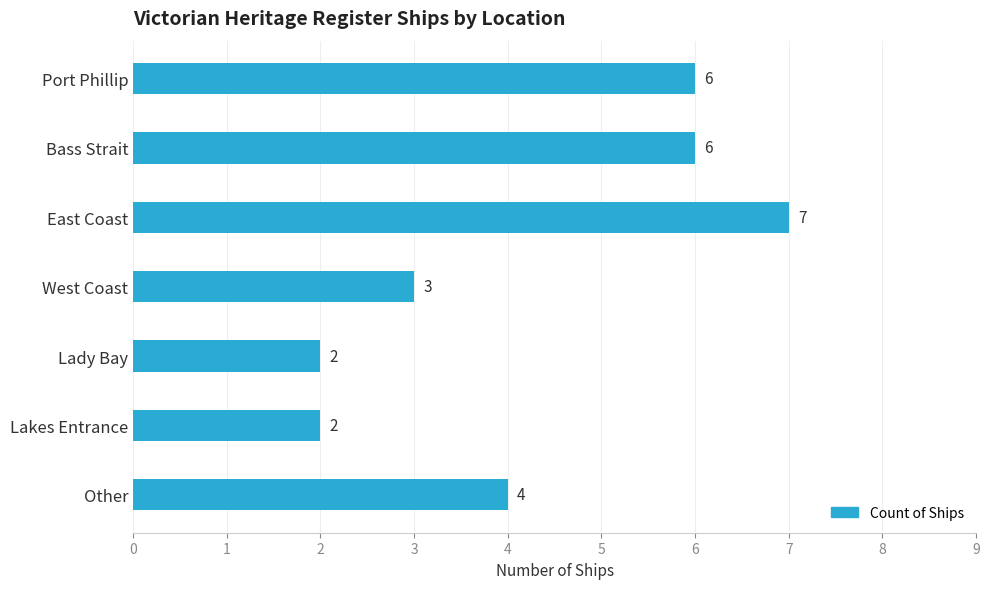

What is the average value?

4